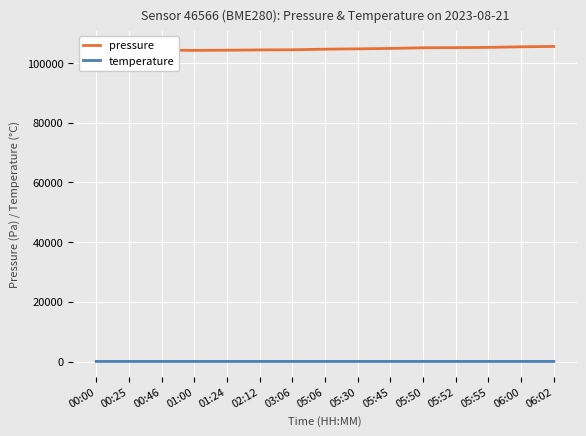

The value of pressure at 05:45 is 181785.9. True or false?

False